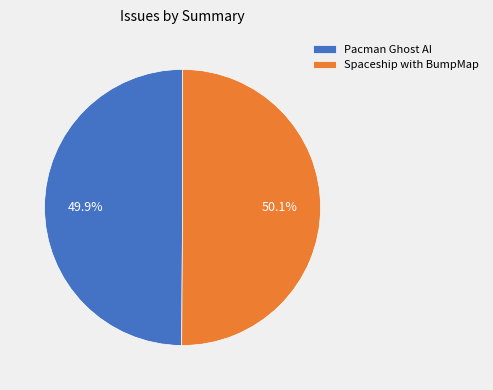

How many segments does this pie chart have?

2